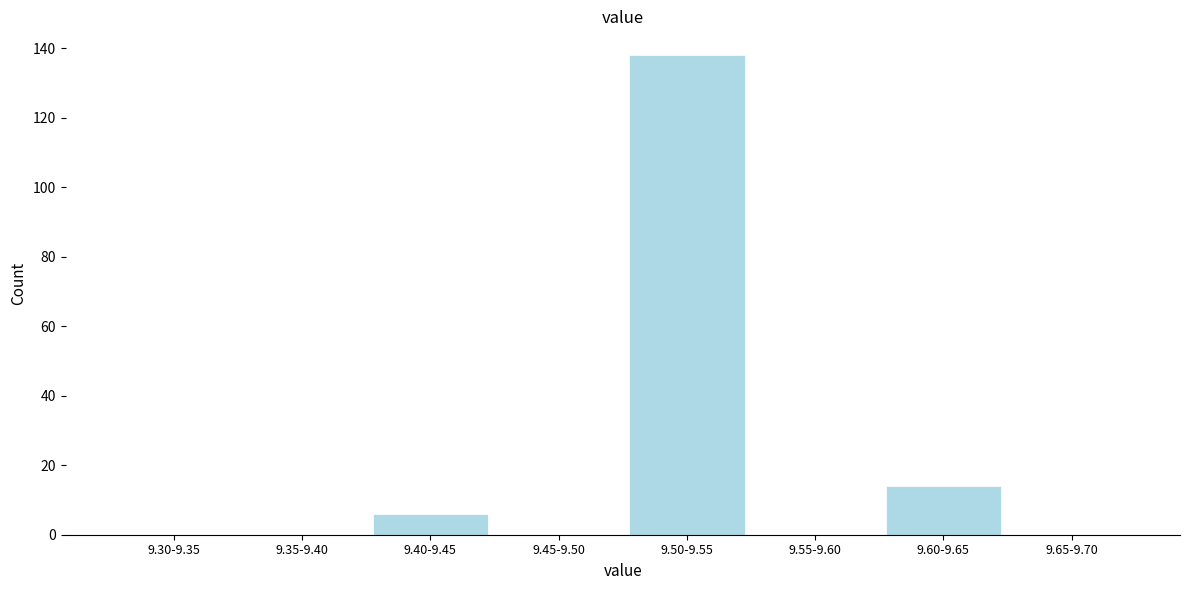

Reading left to right, transcribe all the data shown in this chart.

9.30-9.35=0	9.35-9.40=0	9.40-9.45=6	9.45-9.50=0	9.50-9.55=138	9.55-9.60=0	9.60-9.65=14	9.65-9.70=0